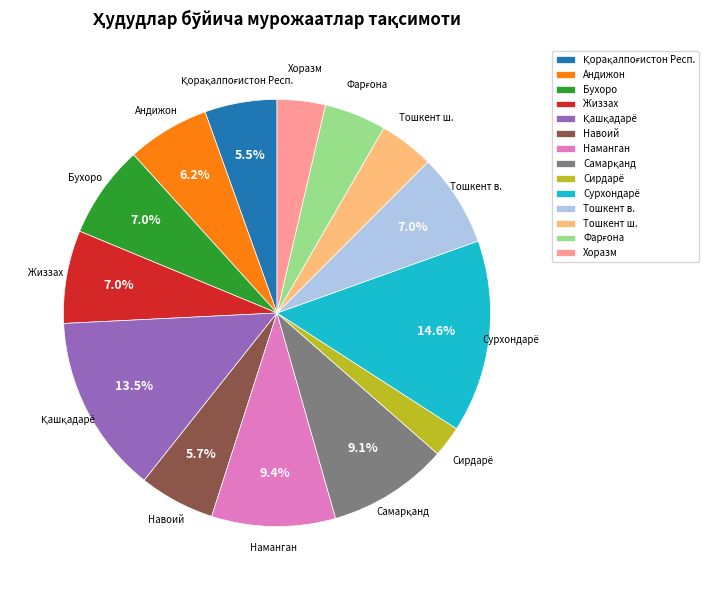

Which category has the biggest portion of the pie?

Сурхондарё